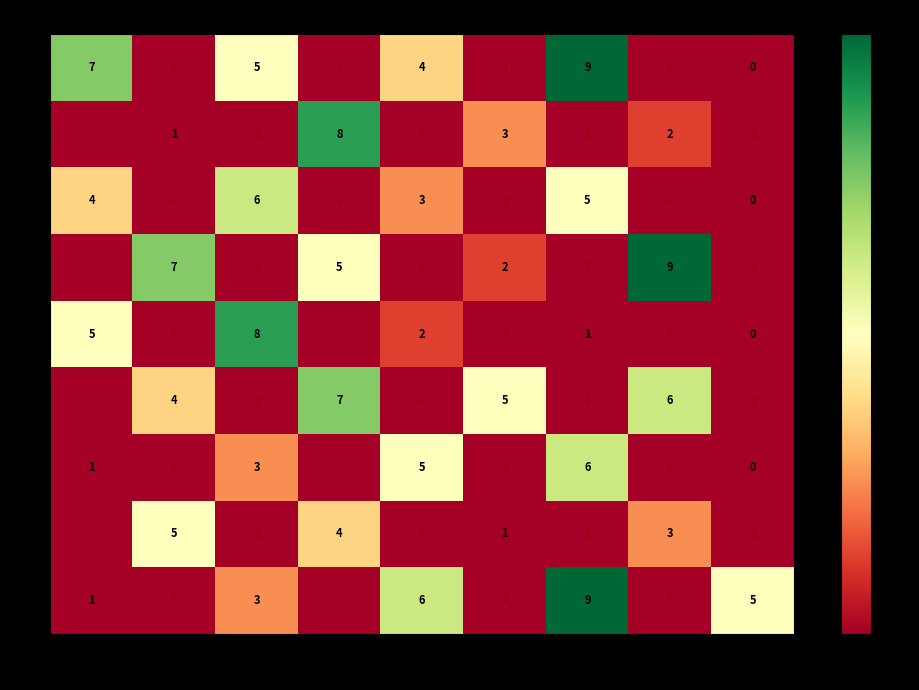

At which category is the sum across all series the highest?

7